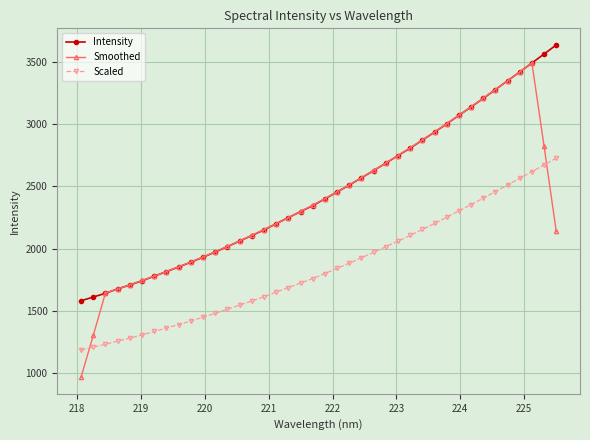

What is the greatest value displayed?

3637.0